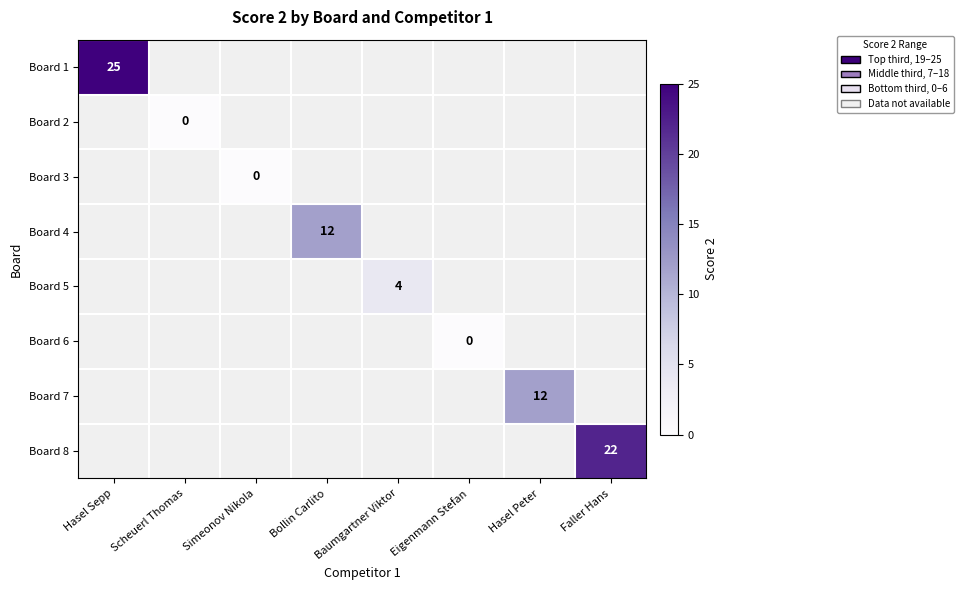

The value of Board 4 at Bollin Carlito is 12. True or false?

True